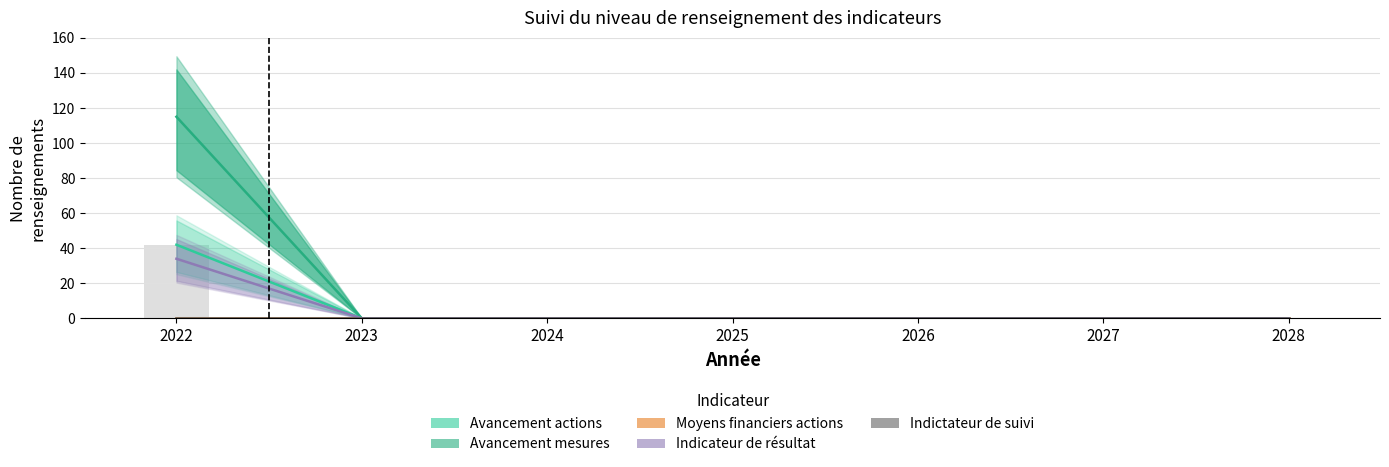

What is the average value of the Avancement actions series?

6